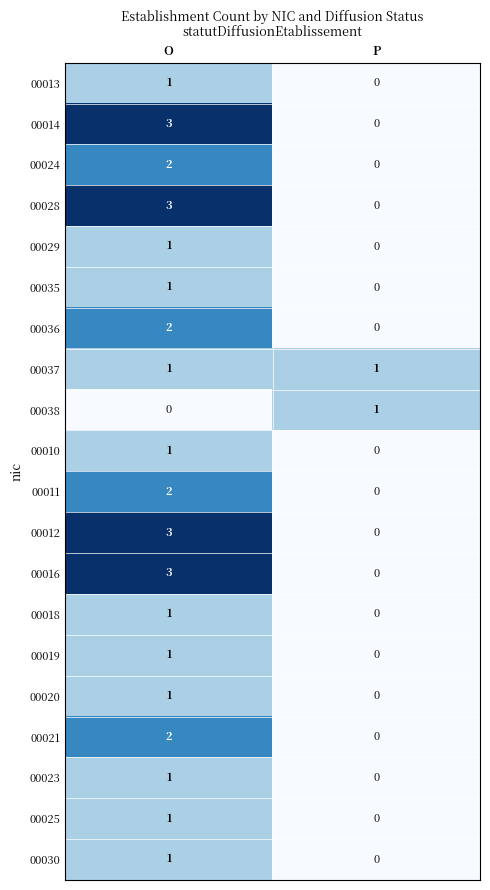

What value does the 00012 series have at O?

3